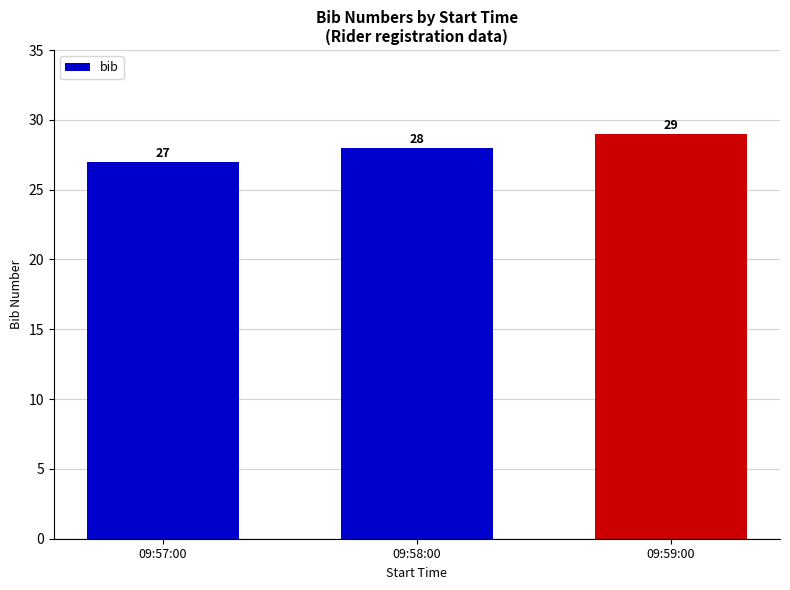

Reading right to left, list all the values displayed in this chart.

09:59:00=29	09:58:00=28	09:57:00=27